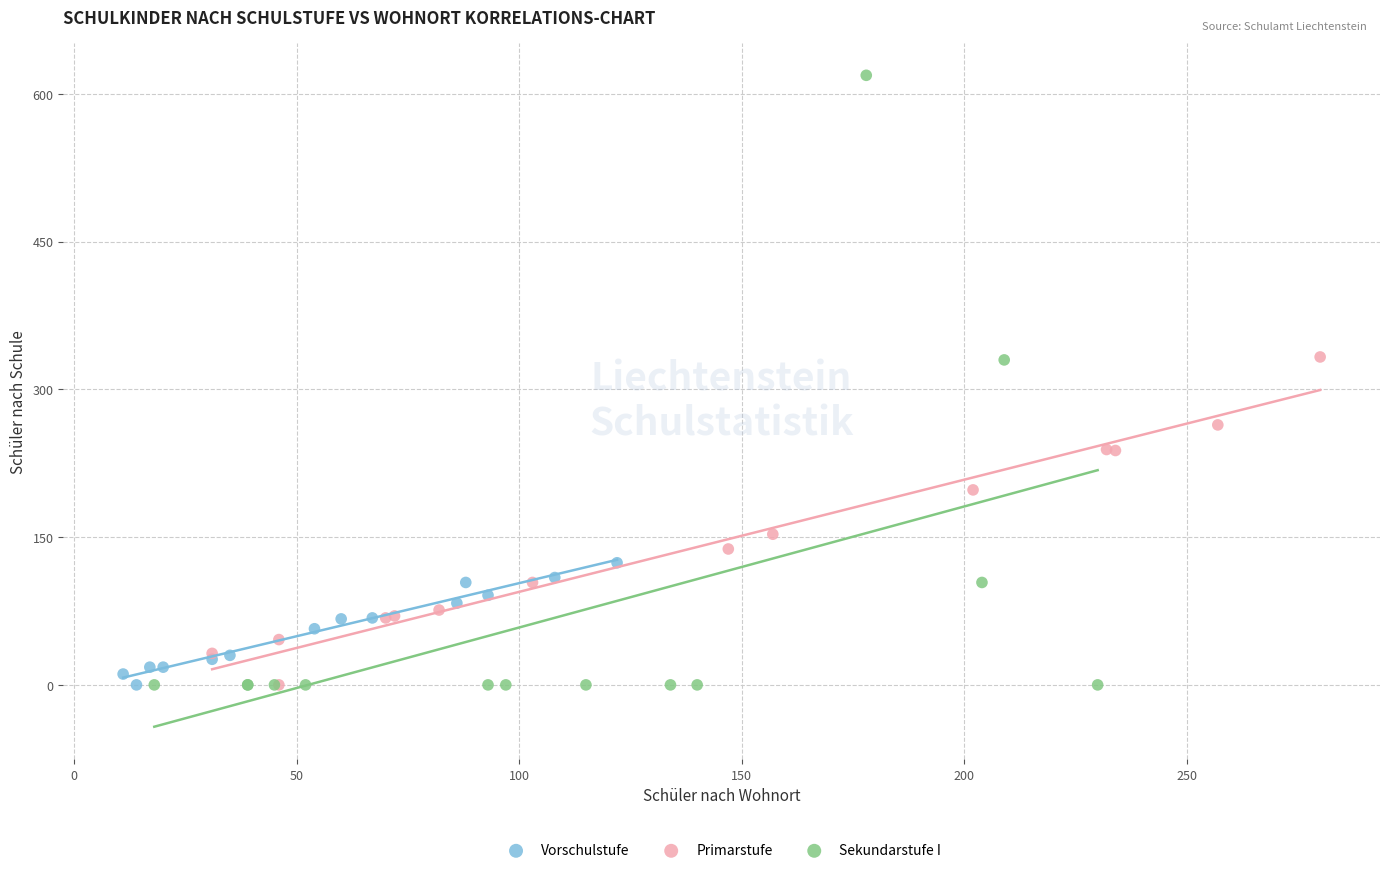

Which series has the widest spread of Y values?

Sekundarstufe I